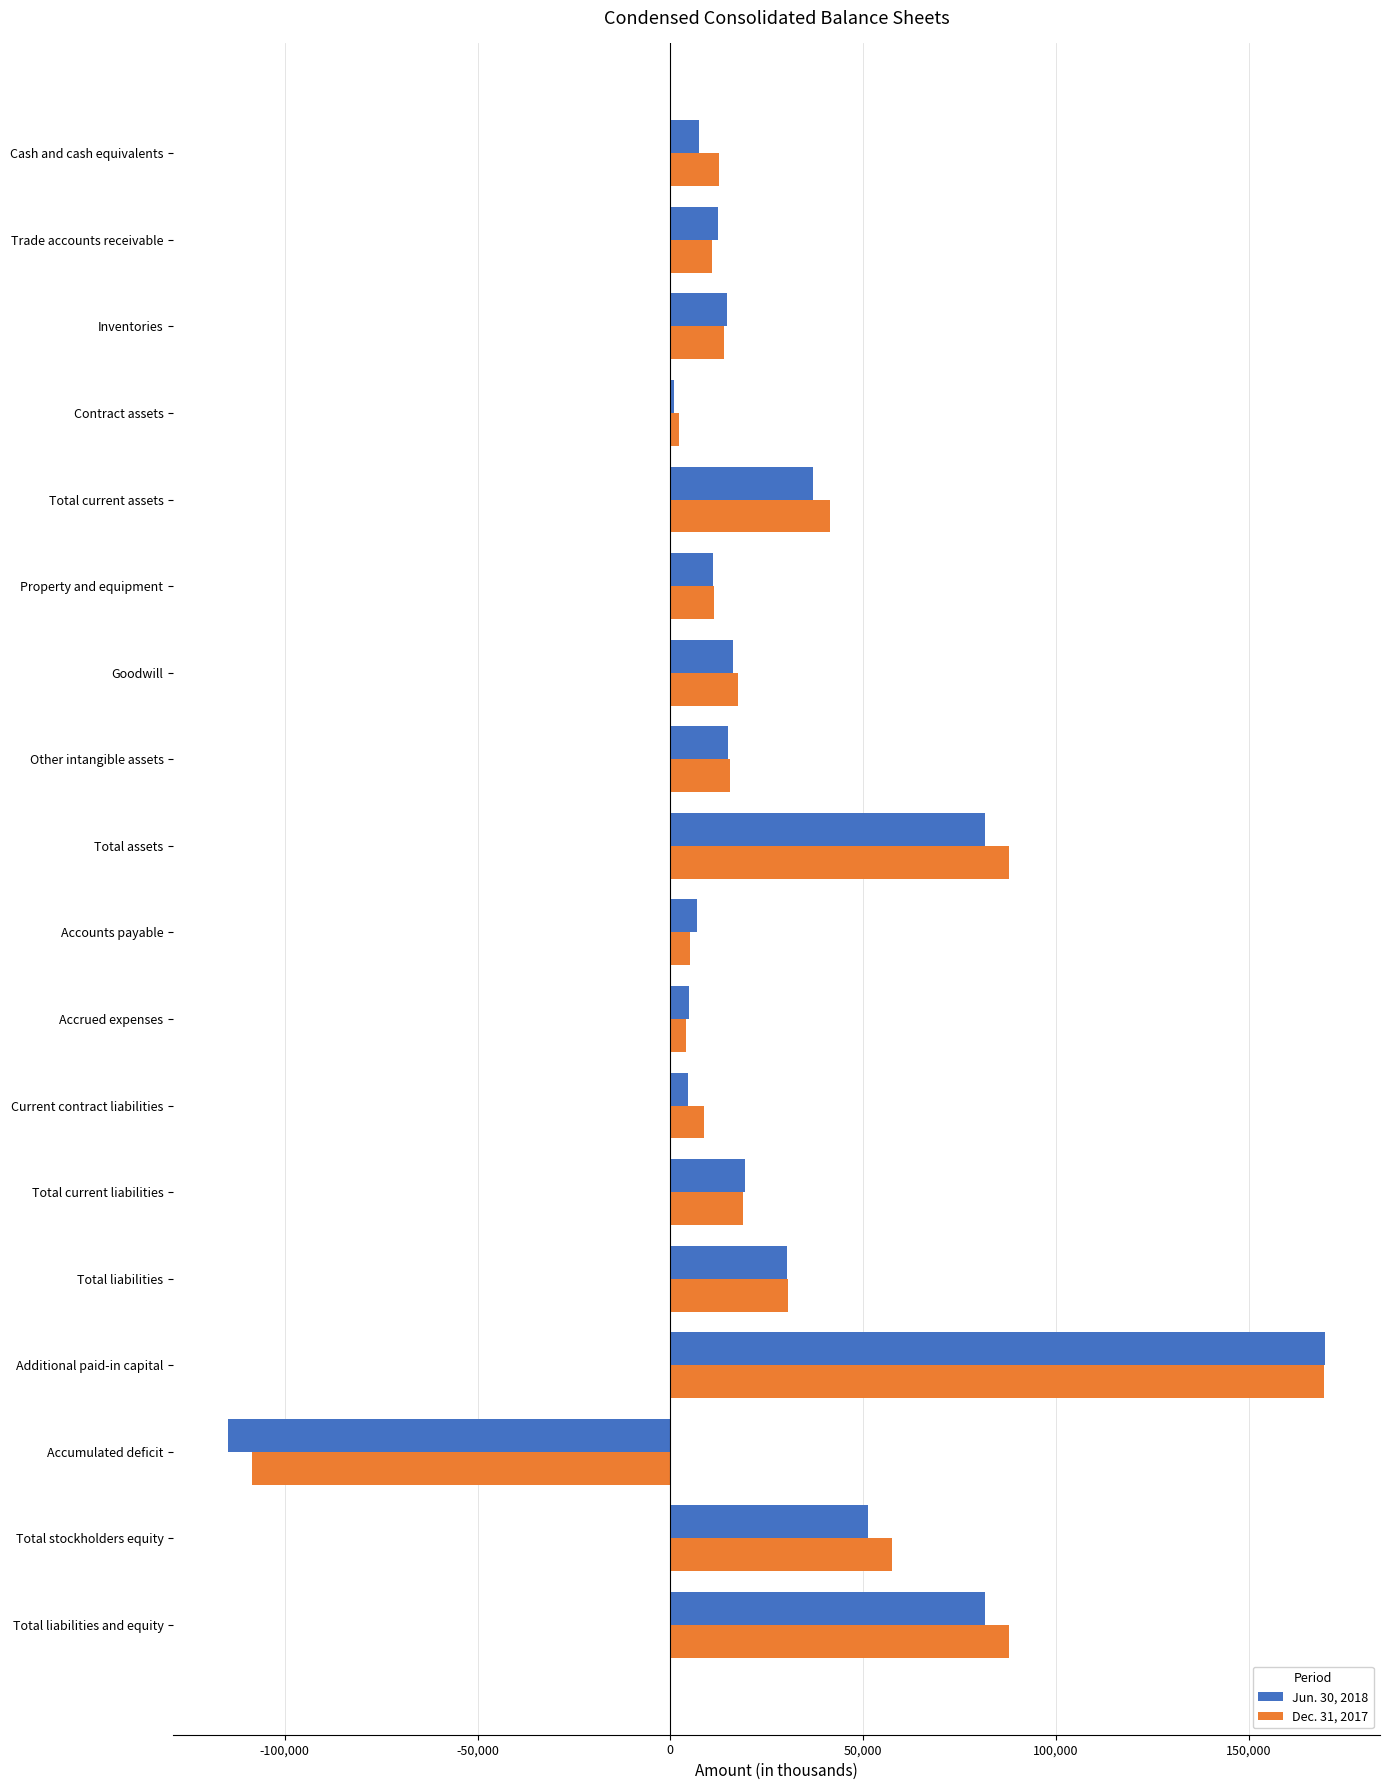

Is the value of Dec. 31, 2017 at Accumulated deficit greater than the value of Jun. 30, 2018 at Property and equipment?

No